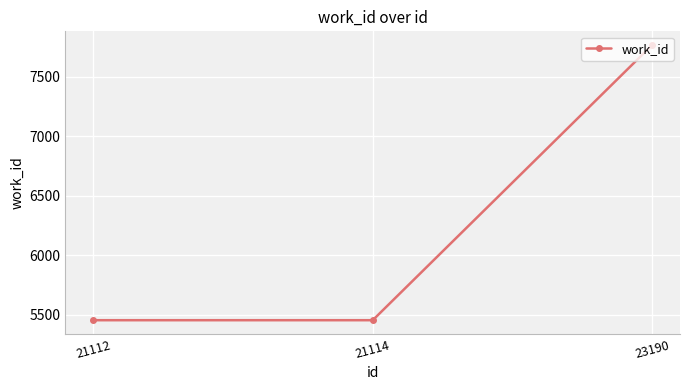

Which label corresponds to the largest value in the chart?

23190